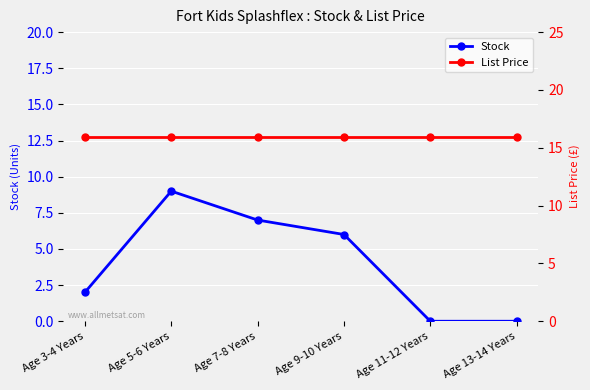

What is the total value across all series at Age 13-14 Years?

15.9